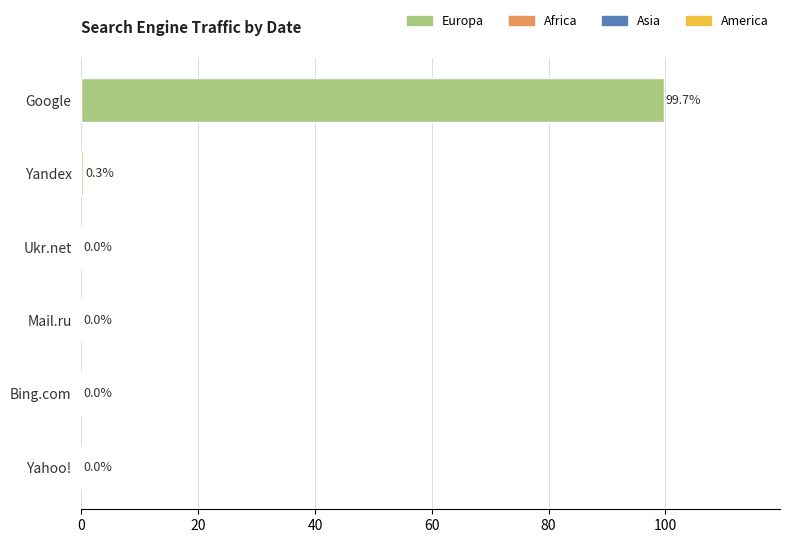

Between Google and Yandex, which is larger?

Google